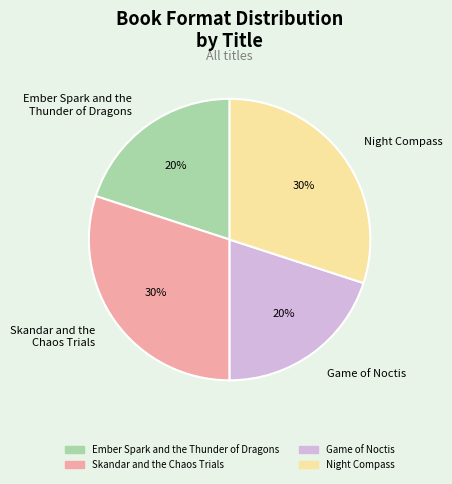

What is the ratio of the value at Game of Noctis to the value at Night Compass?

0.7